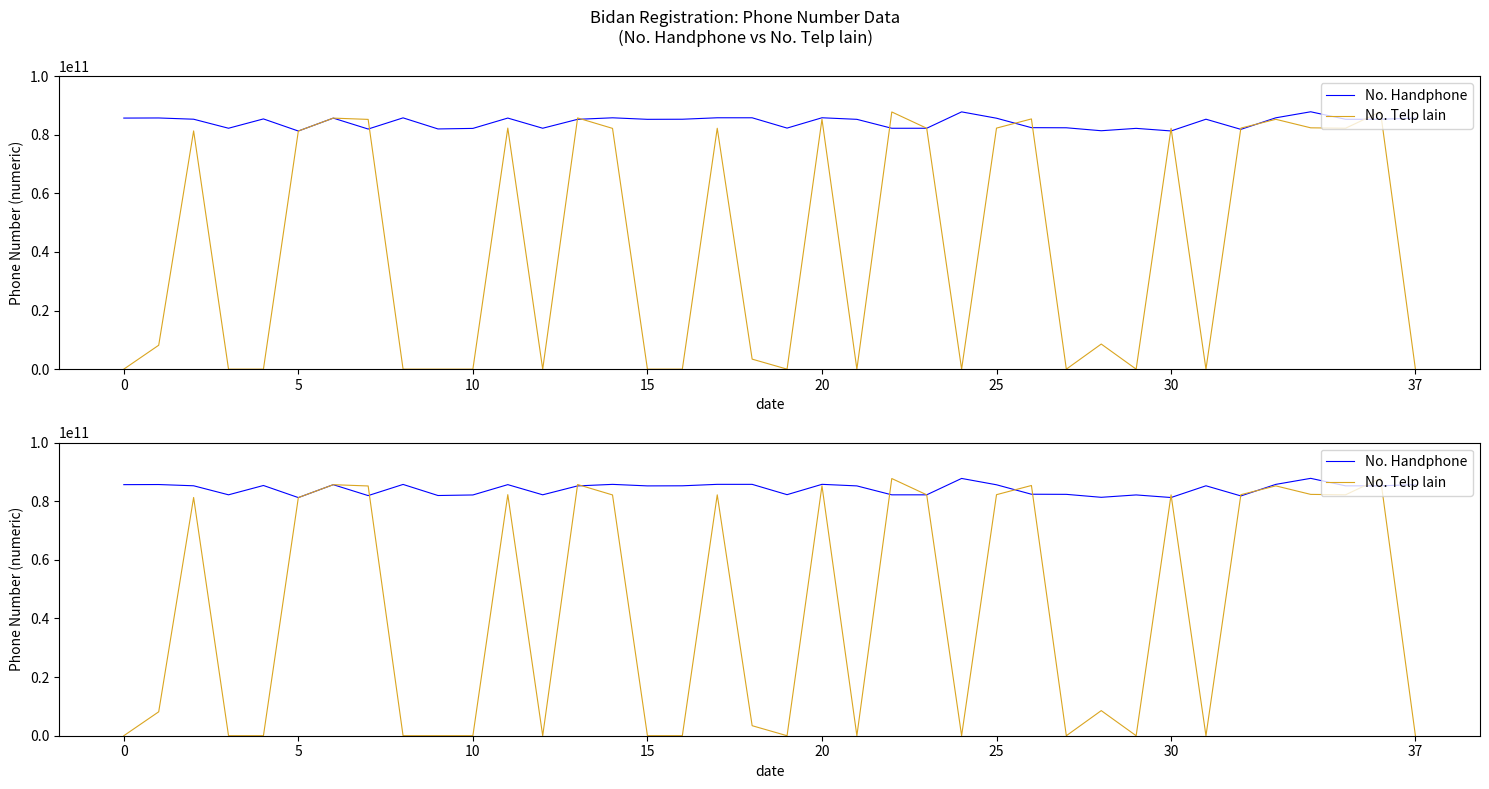

True or false: No. Telp lain and No. Handphone cross at least once.

True